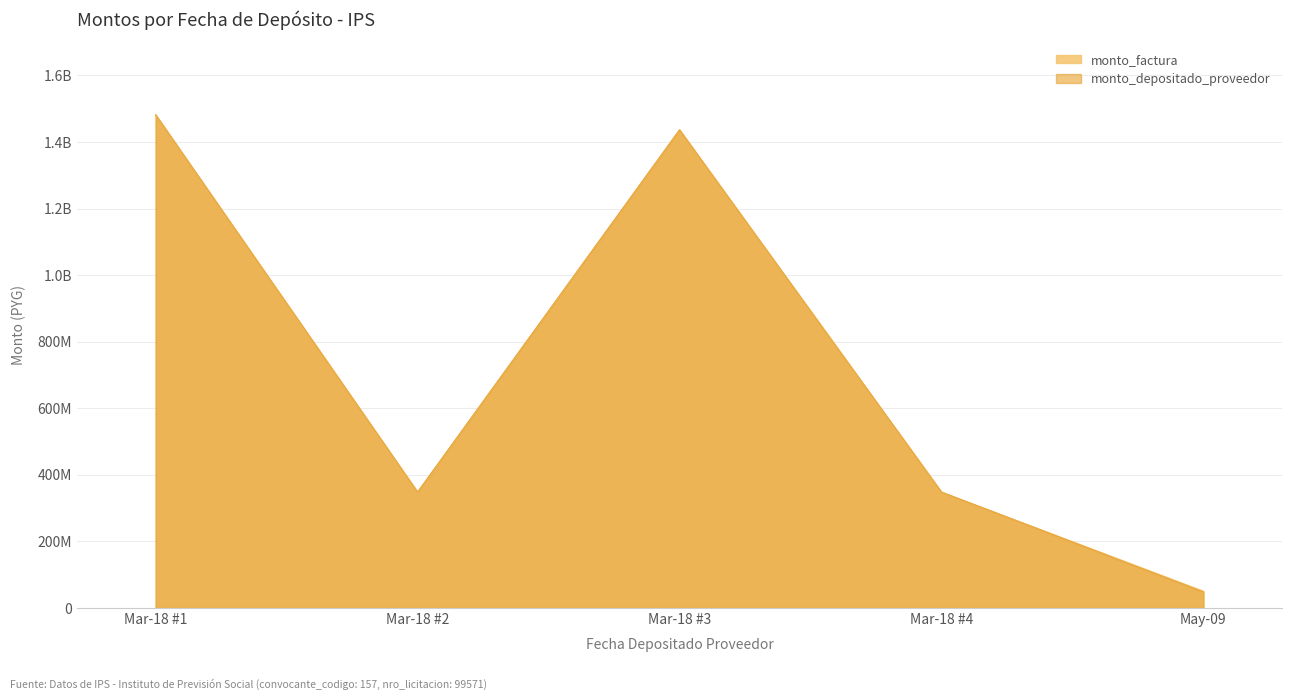

How many distinct data groups are displayed?

2